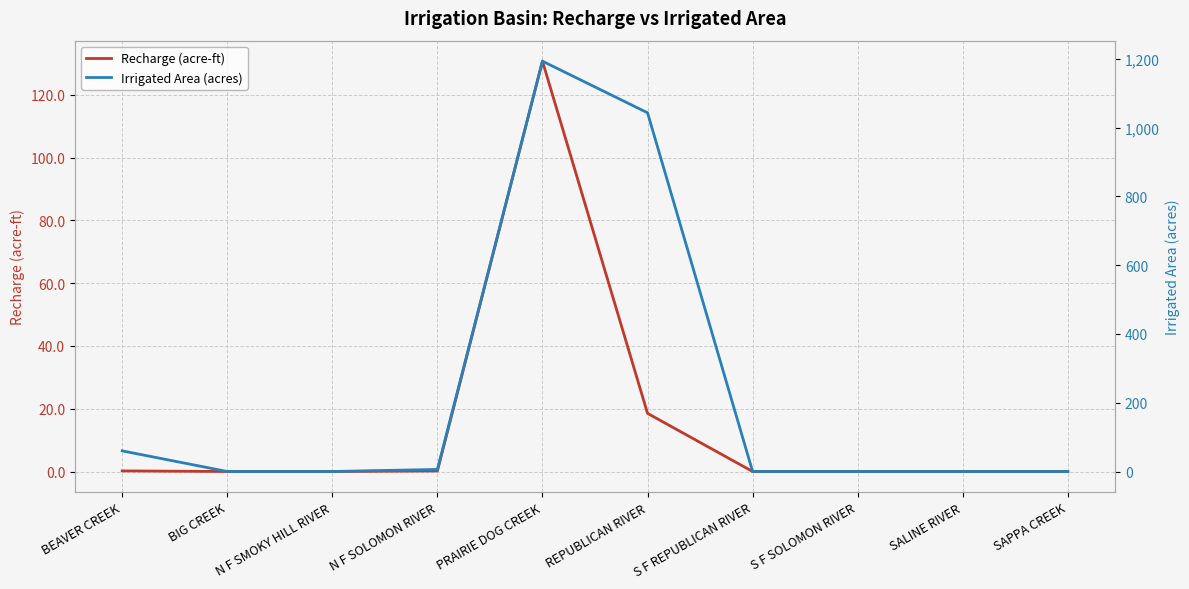

What is the total value across all series at PRAIRIE DOG CREEK?

1323.8